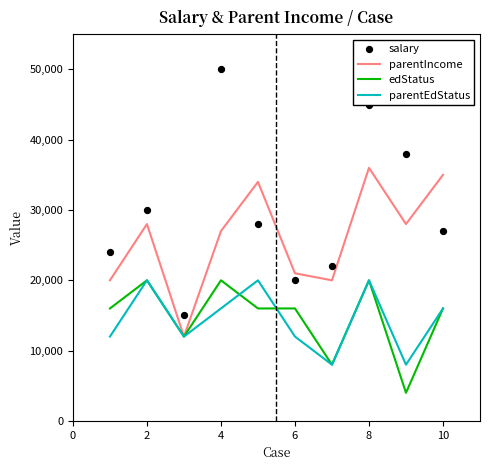

Which series reaches the minimum Y coordinate?

edStatus